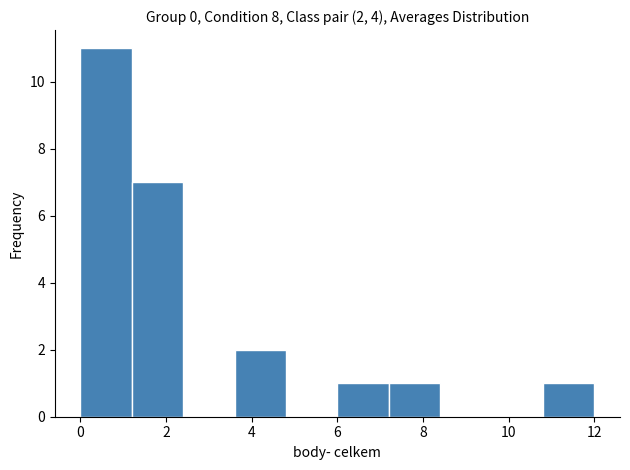

Which range on the x-axis has the tallest bar?

0.0 to 1.2